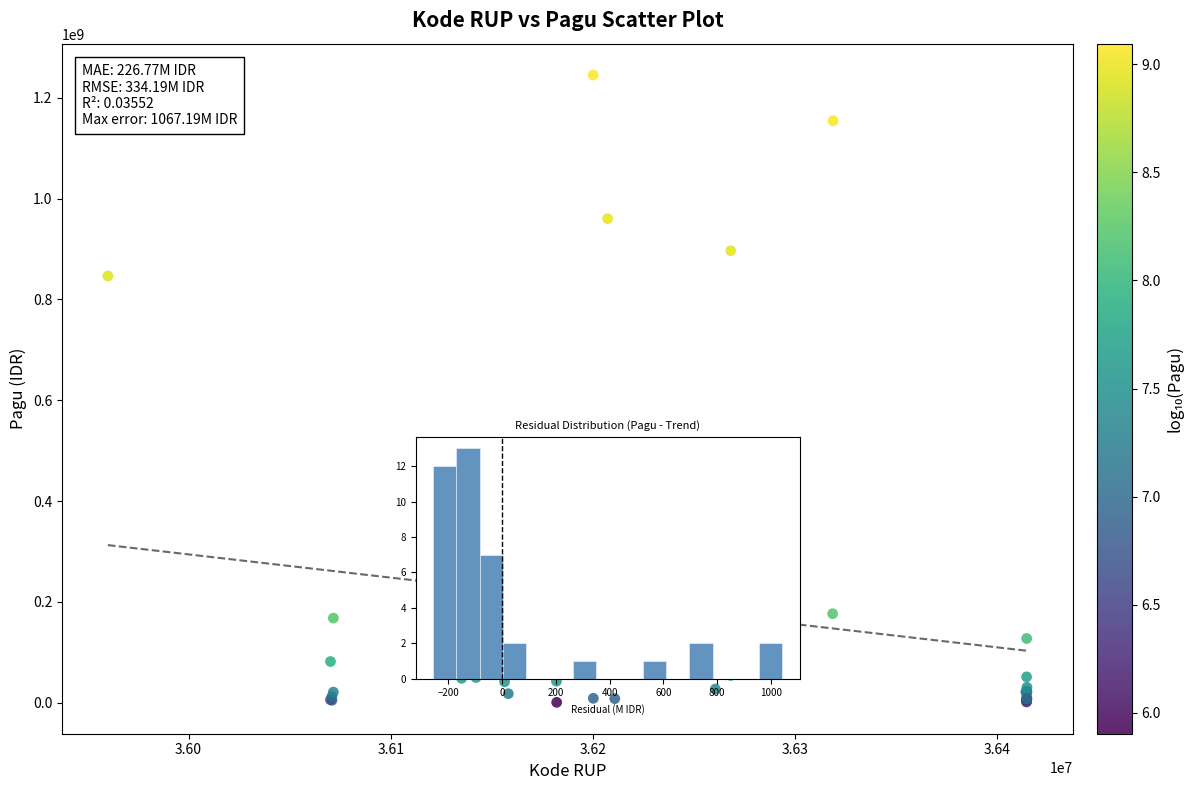

What Y value in the scatter plot is closest to 622840000?

499932000